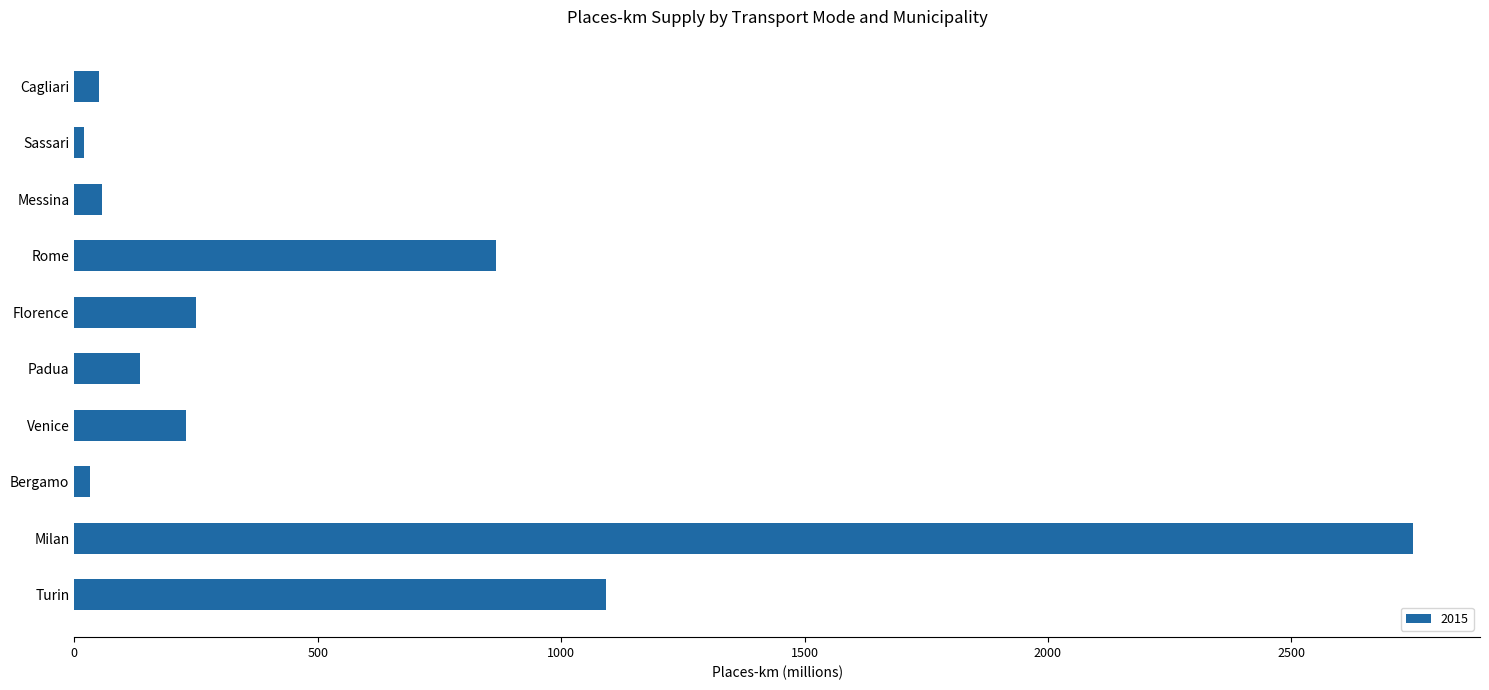

What is the greatest value displayed?

2750.0